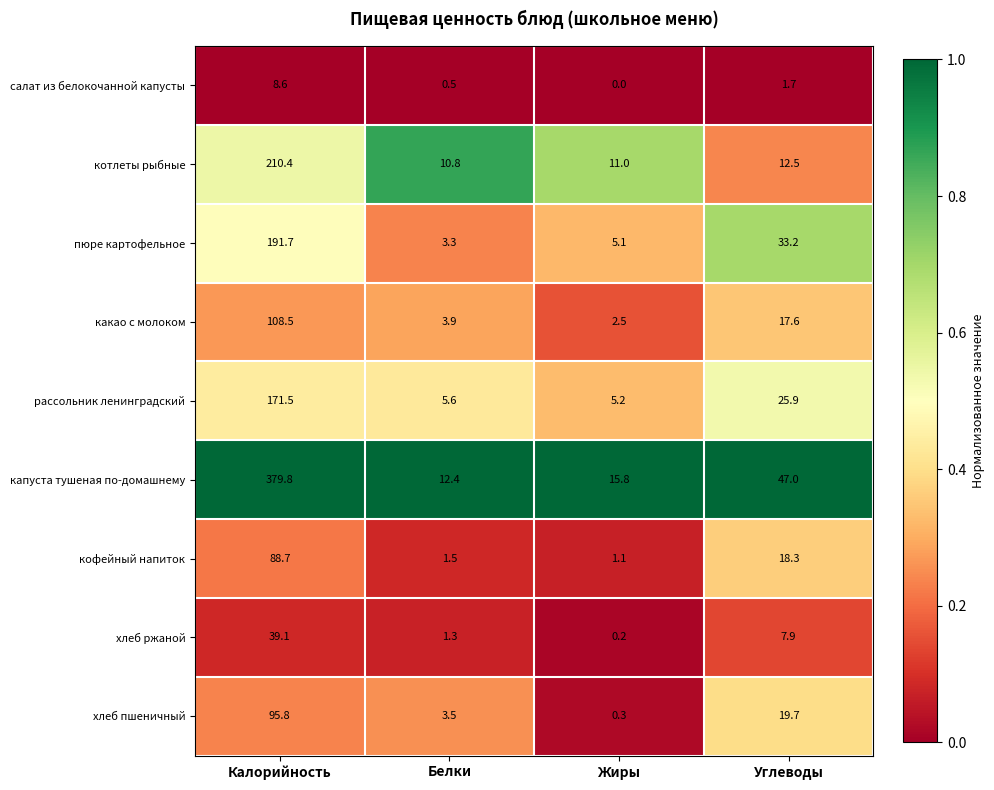

At Калорийность, list the series in order from smallest to largest.

салат из белокочанной капусты, хлеб ржаной, кофейный напиток, хлеб пшеничный, какао с молоком, рассольник ленинградский, пюре картофельное, котлеты рыбные, капуста тушеная по-домашнему